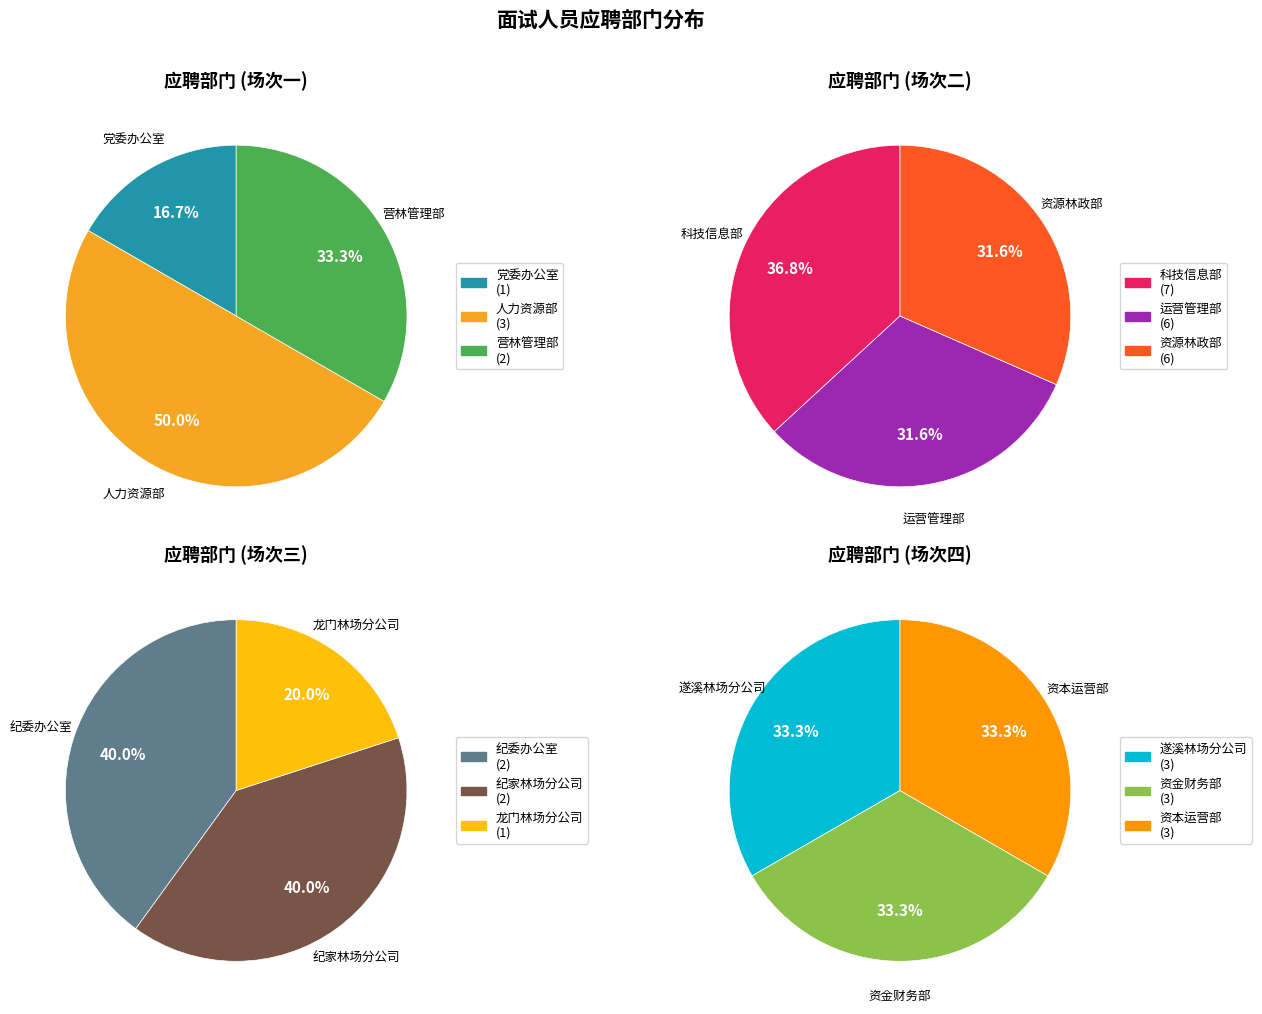

True or false: 资本运营部 accounts for 8% of the total.

True